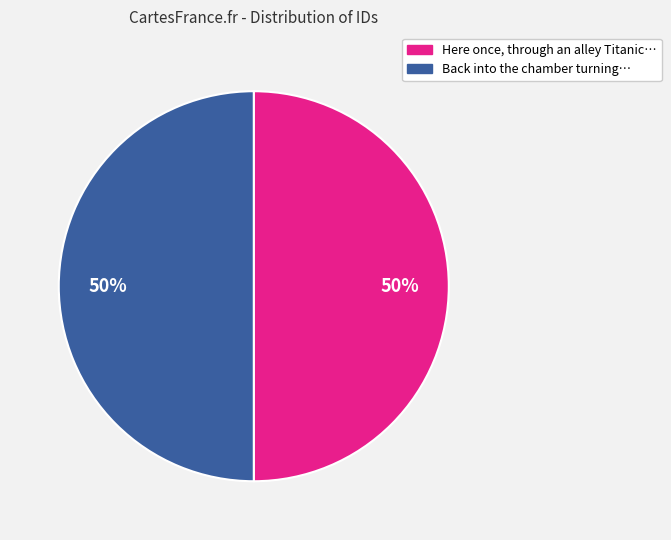

To the nearest percent, what is the average slice percentage?

50%